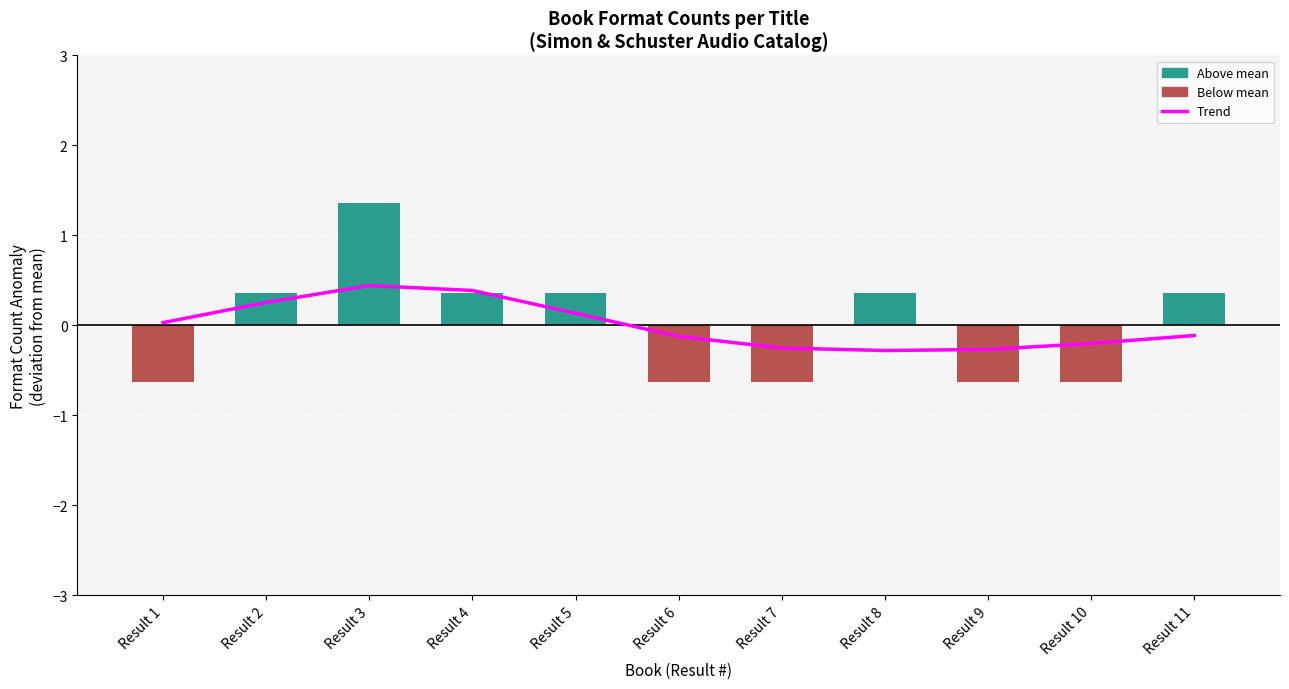

Rank the series by their maximum value, from highest to lowest.

Format count deviation, Trend